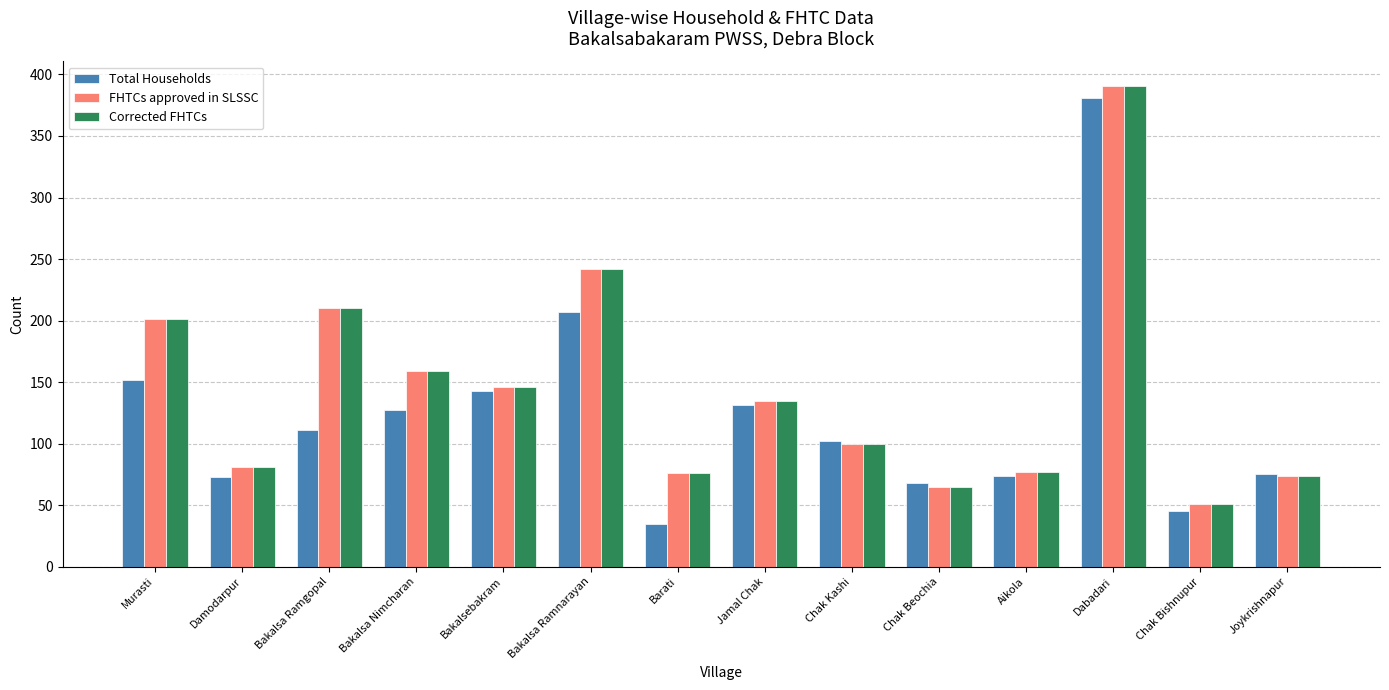

Which category has the highest value in the FHTCs approved in SLSSC series?

Dabadari